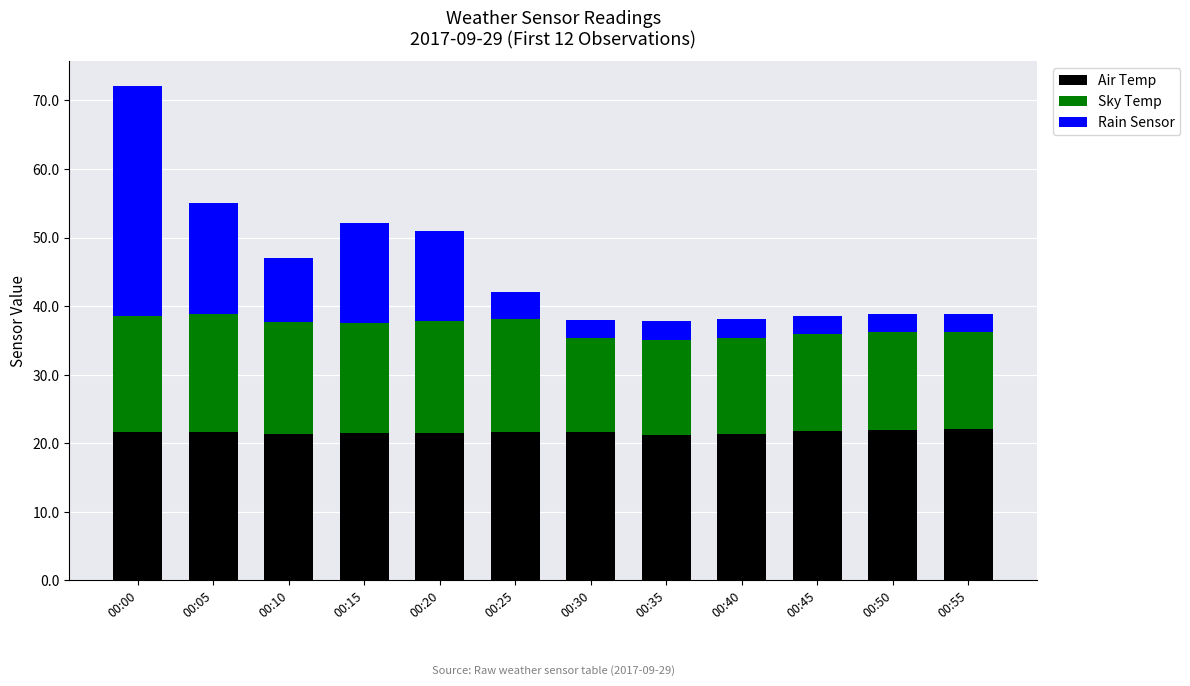

What is the difference between the maximum and minimum values in the Air Temp series?

0.9